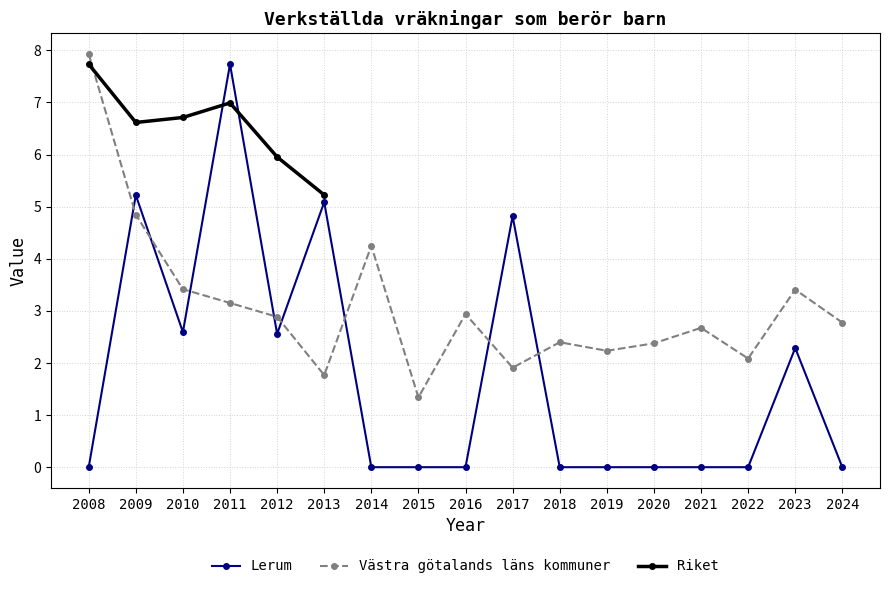

How many data points does each series have?

17